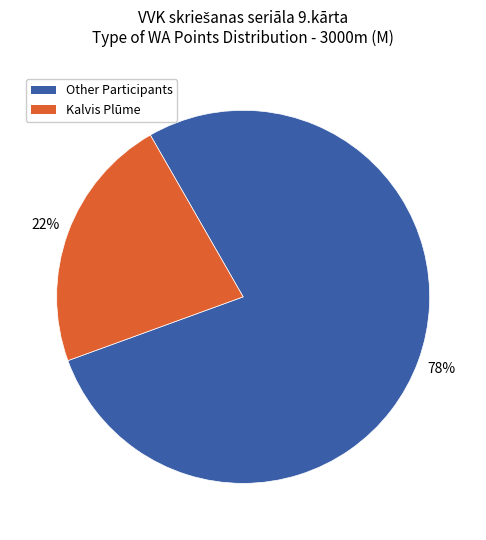

To the nearest percent, what is the average slice percentage?

50%